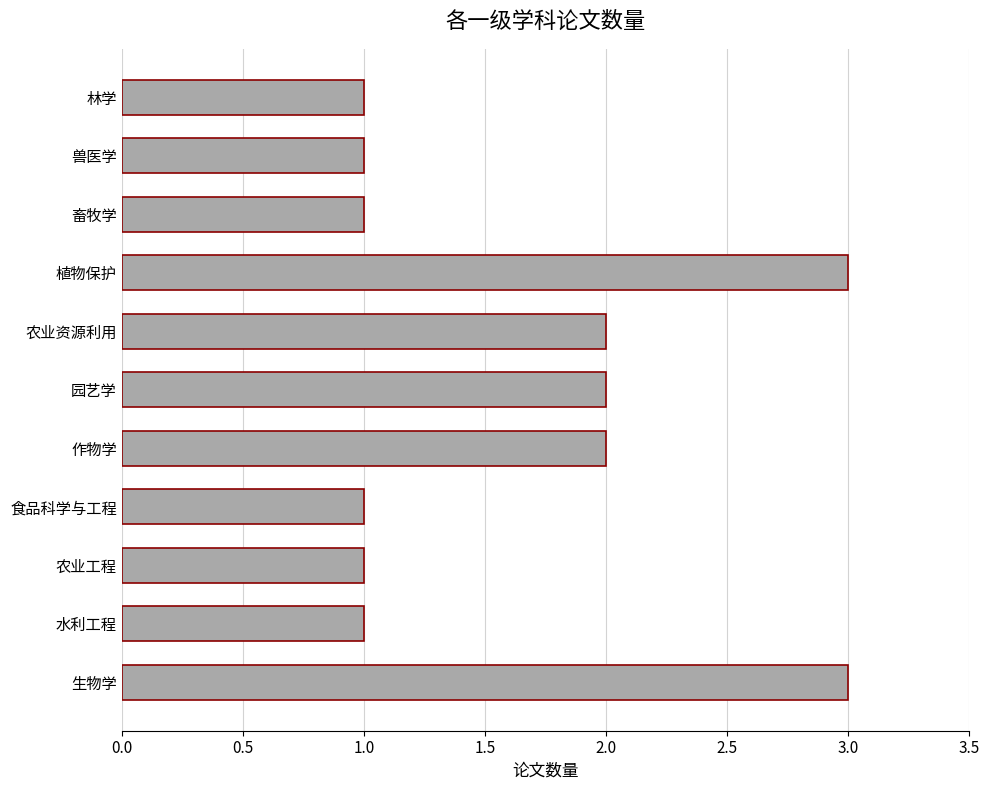

How many bars are there in total?

11